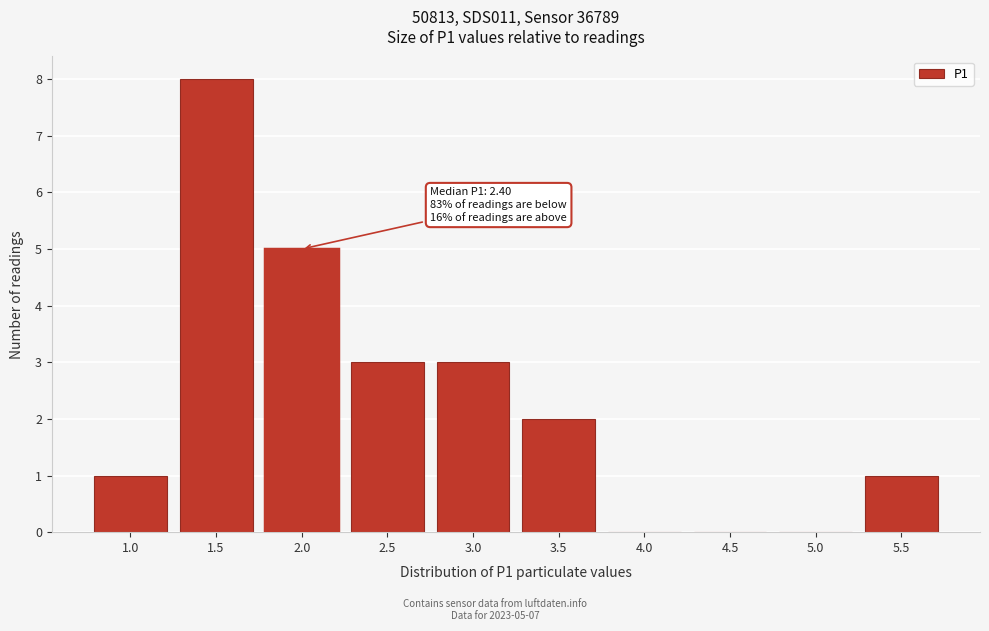

Reading left to right, transcribe all the data shown in this chart.

1.0=1	1.5=8	2.0=5	2.5=3	3.0=3	3.5=2	4.0=0	4.5=0	5.0=0	5.5=1